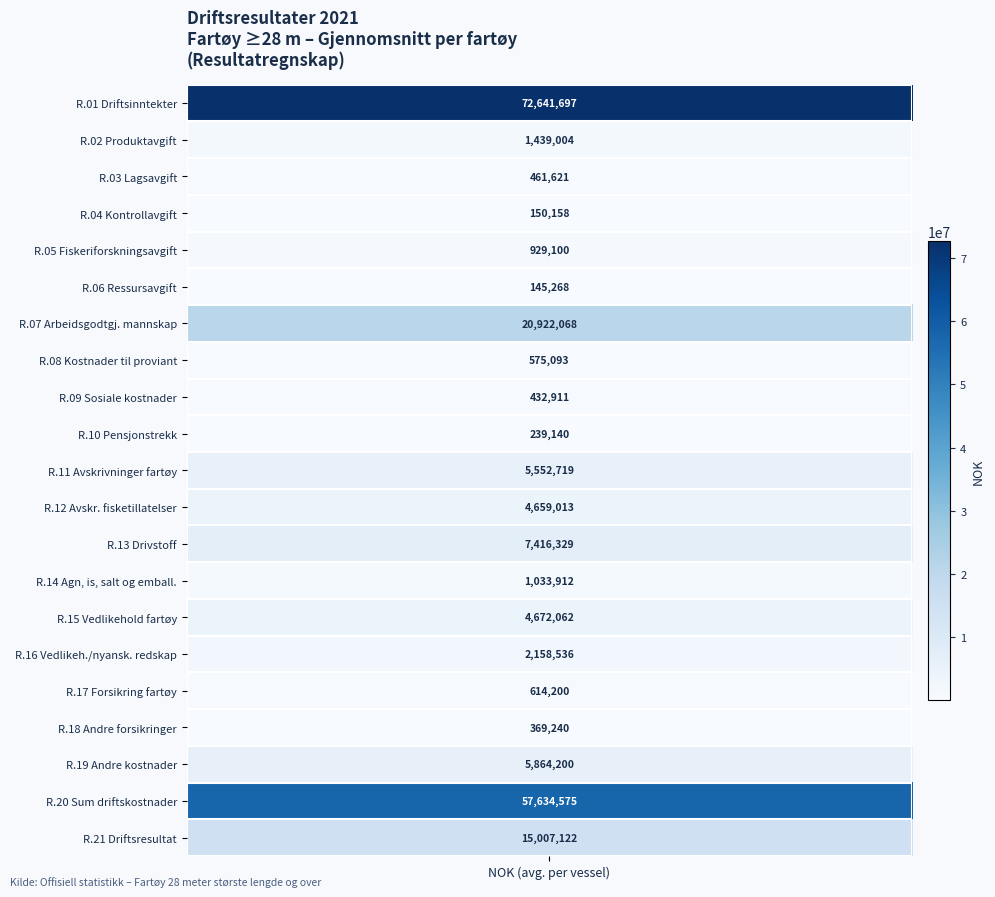

Reading left to right, transcribe all the data shown in this chart.

72641696.7	1439004.4	461621.3	150157.8	929100.0	145268.1	20922068.4	575092.6	432911.2	239139.8	5552719.0	4659012.7	7416328.7	1033911.8	4672062.5	2158536.5	614200.0	369239.7	5864200.1	57634574.6	15007122.1